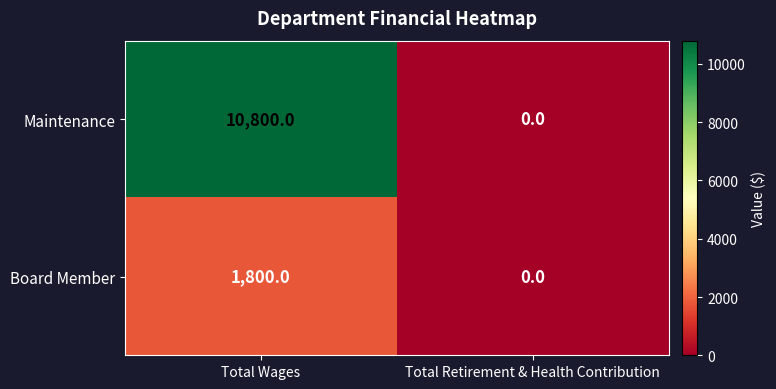

At which category does the chart reach its peak across all series?

Total Wages